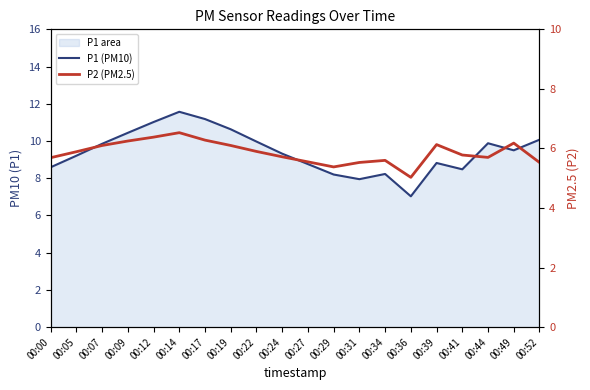

Rank the series at 00:34 from lowest to highest value.

P2 (PM2.5), P1 (PM10)